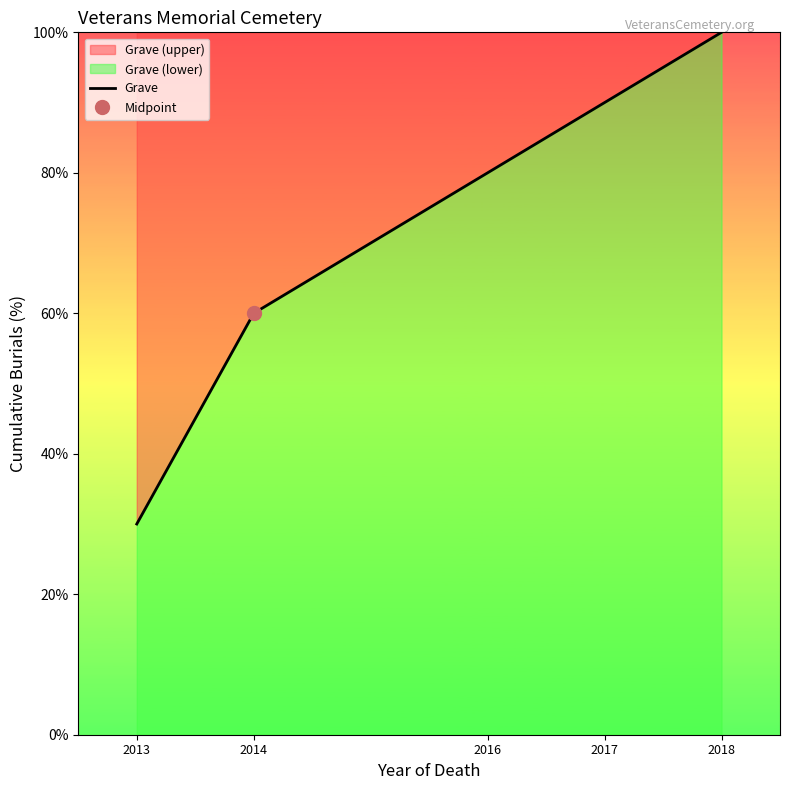

Reading left to right, transcribe all the data shown in this chart.

30	60	80	90	100